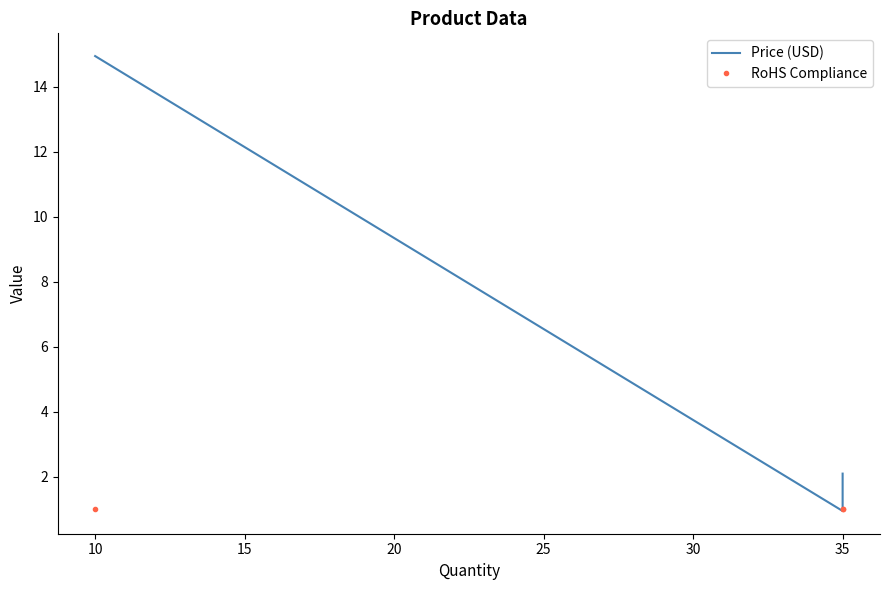

True or false: RoHS Compliance has a value of 0.6 at 35.

False